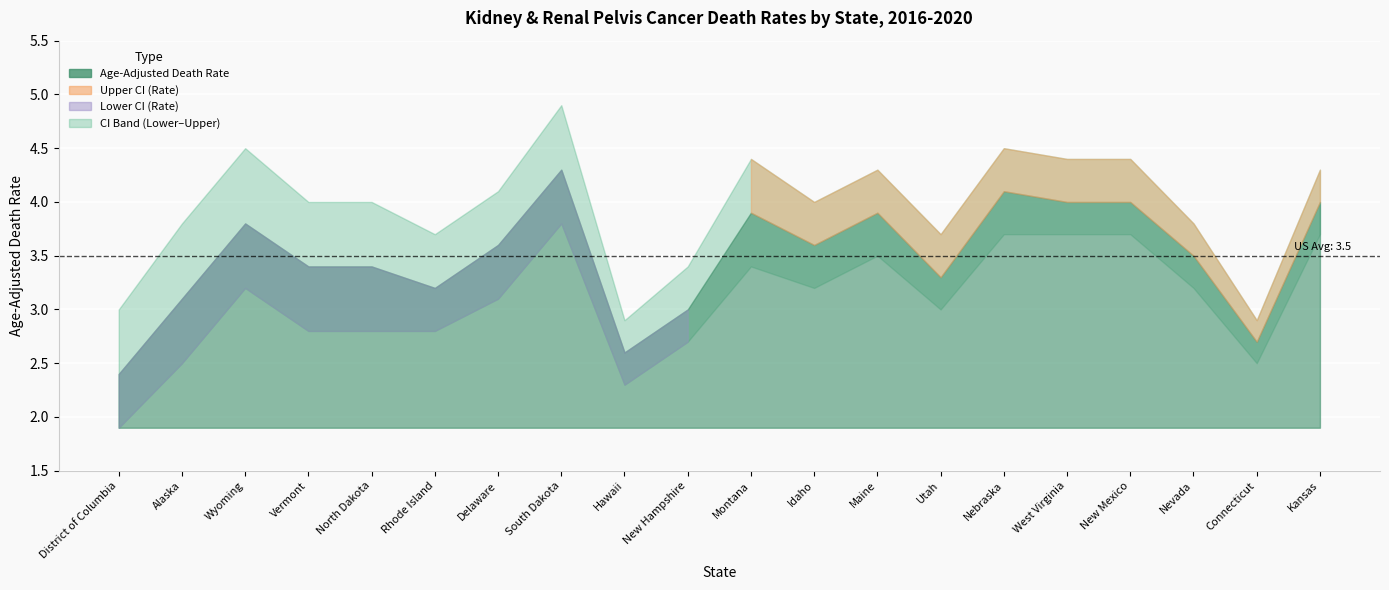

Between Nebraska and New Mexico, which is larger?

Nebraska